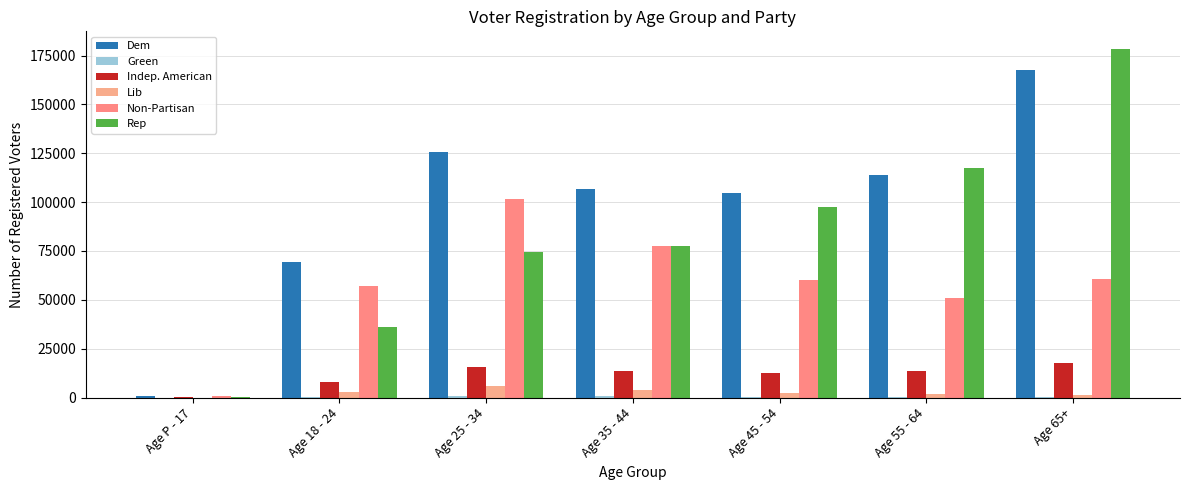

Between Age 18 - 24 and Age 65+, which series saw the biggest shift?

Rep